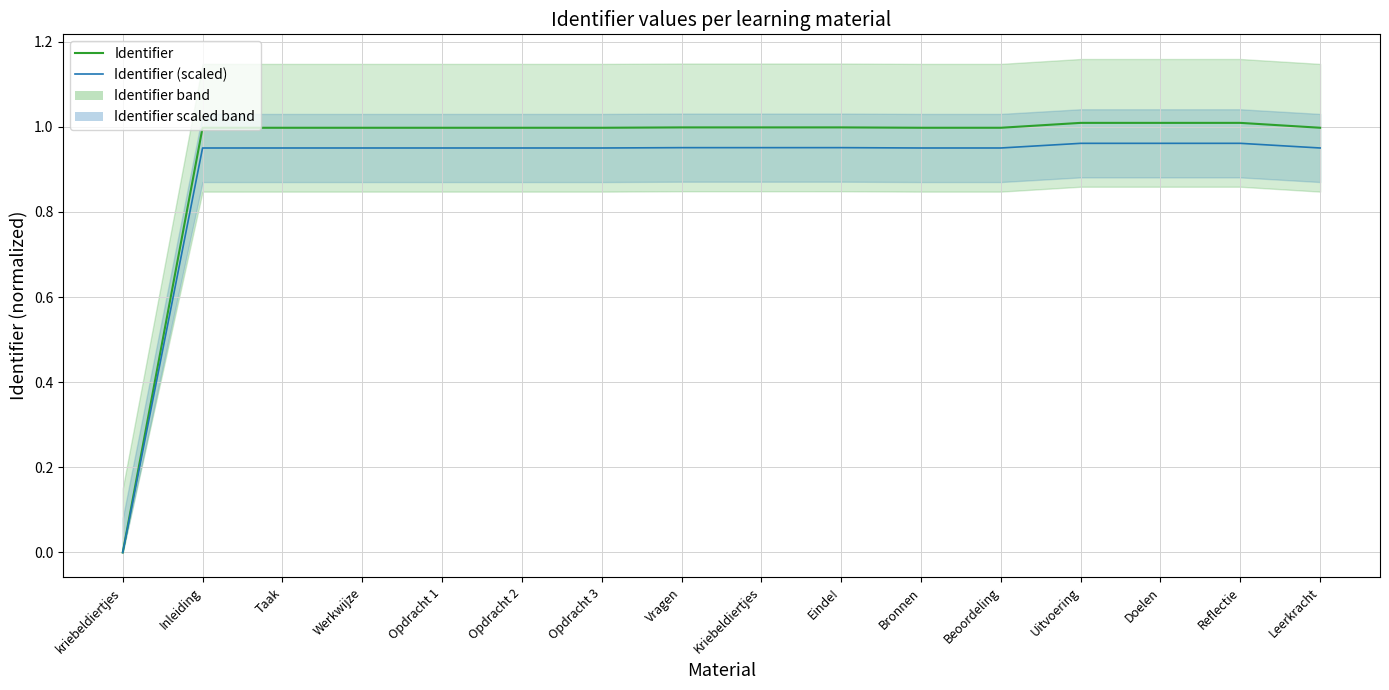

Reading right to left, what are all the values shown in this chart?

Identifier: Leerkracht=1.0	Reflectie=1.0	Doelen=1.0	Uitvoering=1.0	Beoordeling=1.0	Bronnen=1.0	Einde!=1.0	Kriebeldiertjes=1.0	Vragen=1.0	Opdracht 3=1.0	Opdracht 2=1.0	Opdracht 1=1.0	Werkwijze=1.0	Taak=1.0	Inleiding=1.0	kriebeldiertjes=0.0
Identifier (scaled): Leerkracht=1.0	Reflectie=1.0	Doelen=1.0	Uitvoering=1.0	Beoordeling=1.0	Bronnen=1.0	Einde!=1.0	Kriebeldiertjes=1.0	Vragen=1.0	Opdracht 3=1.0	Opdracht 2=1.0	Opdracht 1=1.0	Werkwijze=1.0	Taak=1.0	Inleiding=1.0	kriebeldiertjes=0.0